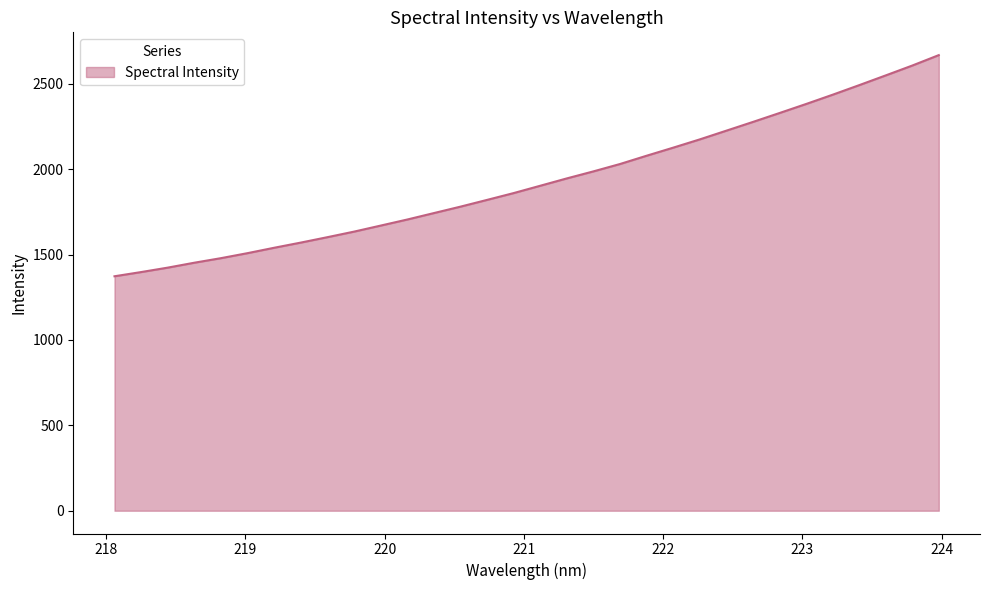

What is the greatest value displayed?

2667.4